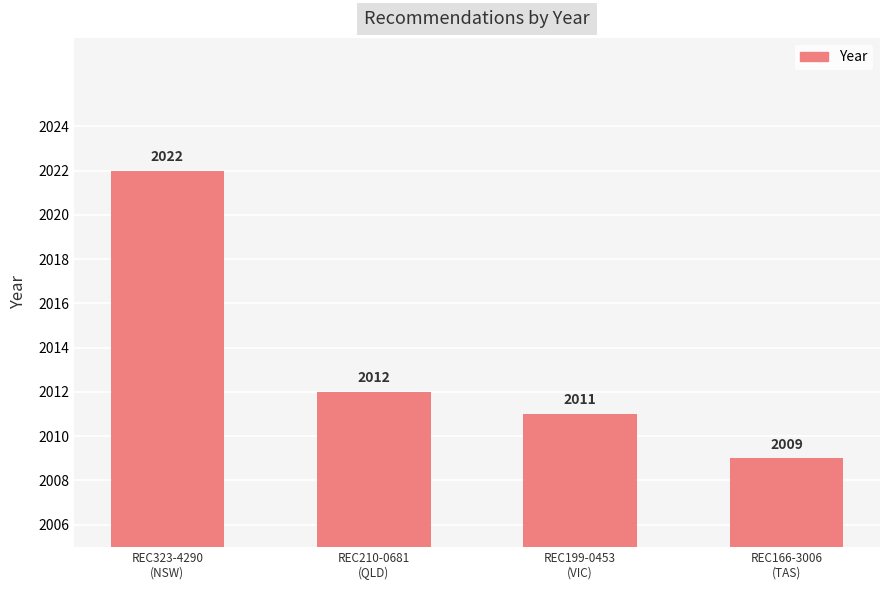

What is the difference between the values at REC199-0453
(VIC) and REC323-4290
(NSW)?

11